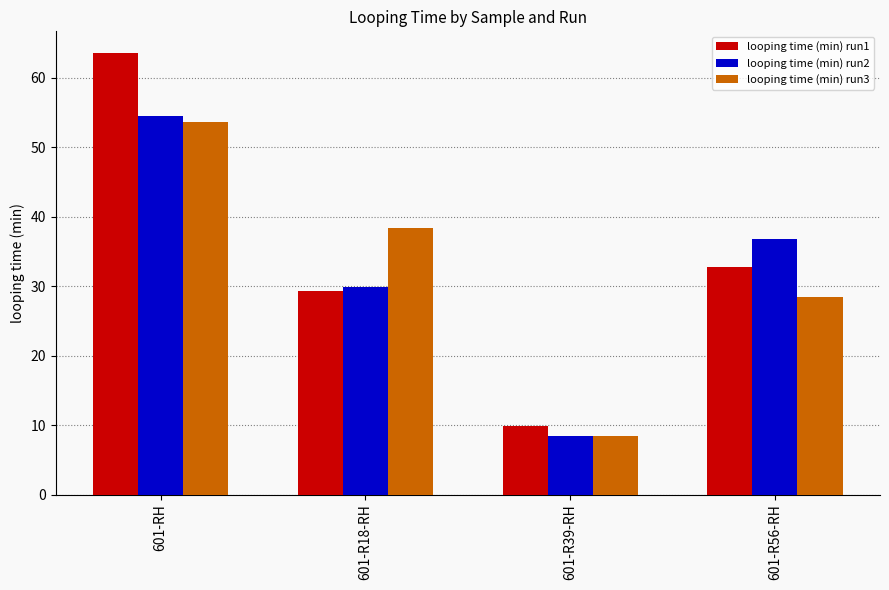

Is it true that looping time (min) run2 equals 14.4 at 601-R56-RH?

False